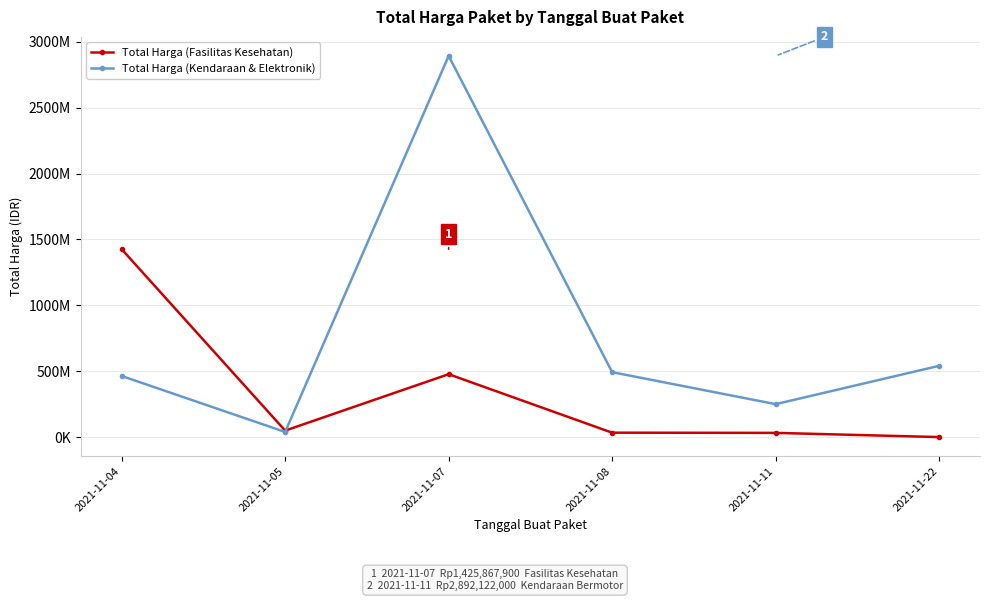

True or false: Total Harga (Fasilitas Kesehatan) has a value of 53309867 at 2021-11-08.

False